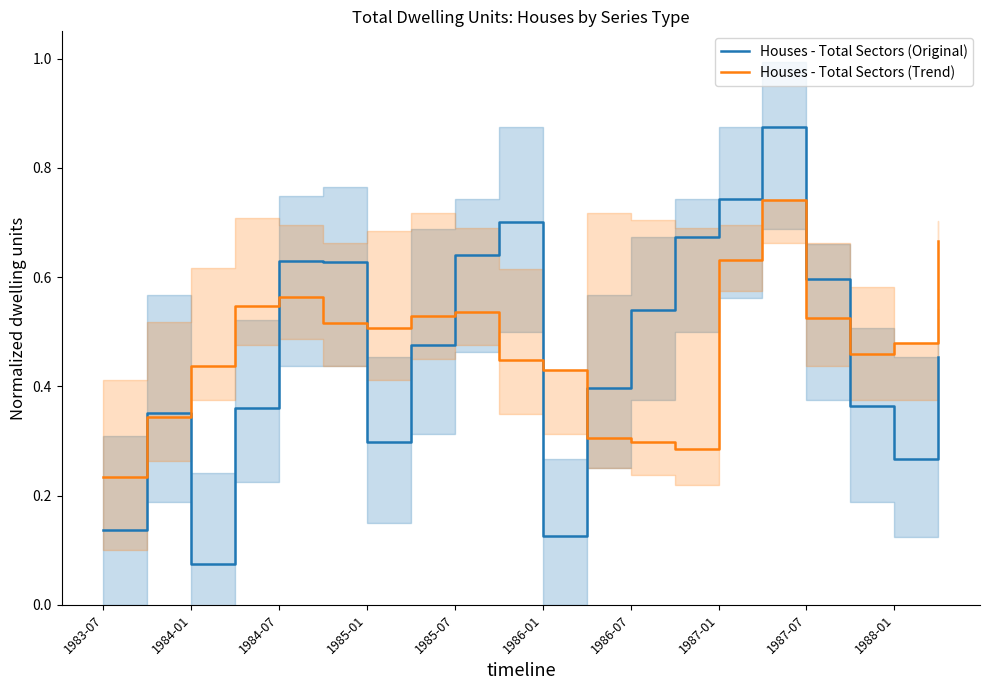

Rank the series by their average value, from highest to lowest.

Houses - Total Sectors (Trend), Houses - Total Sectors (Original)